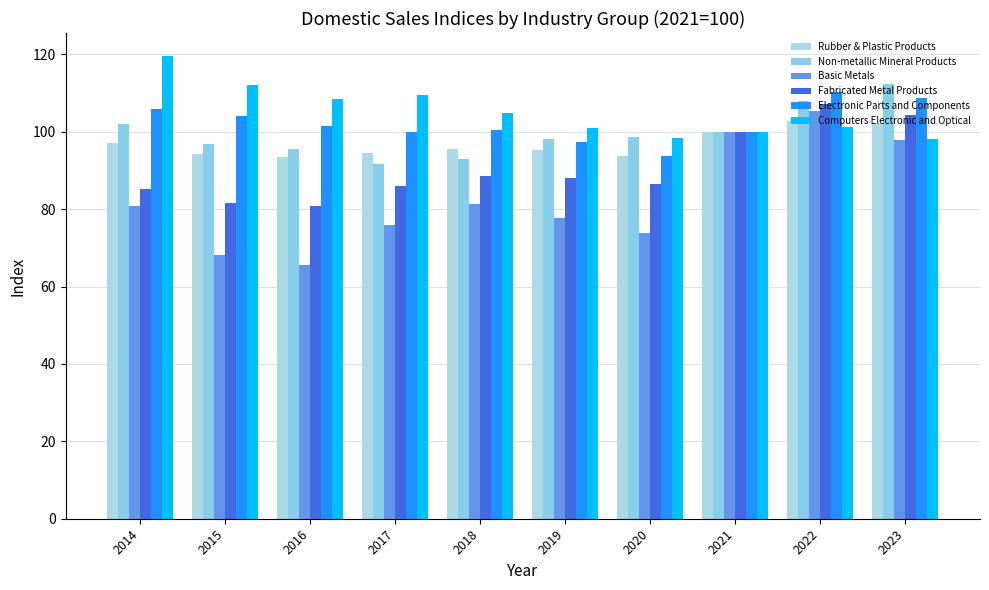

Where does the Fabricated Metal Products series first go above 88?

2018